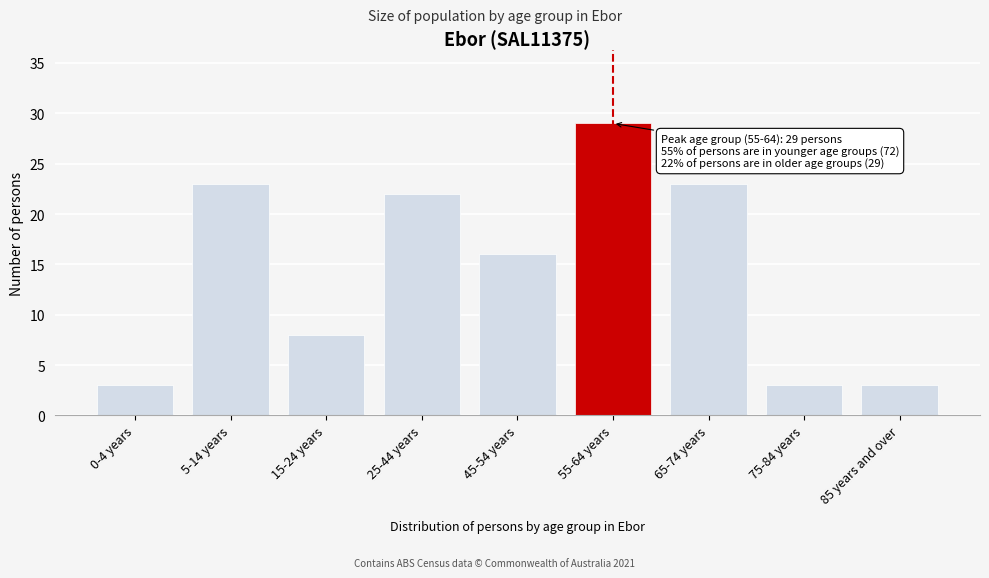

Reading left to right, what are all the values shown in this chart?

3	23	8	22	16	29	23	3	3